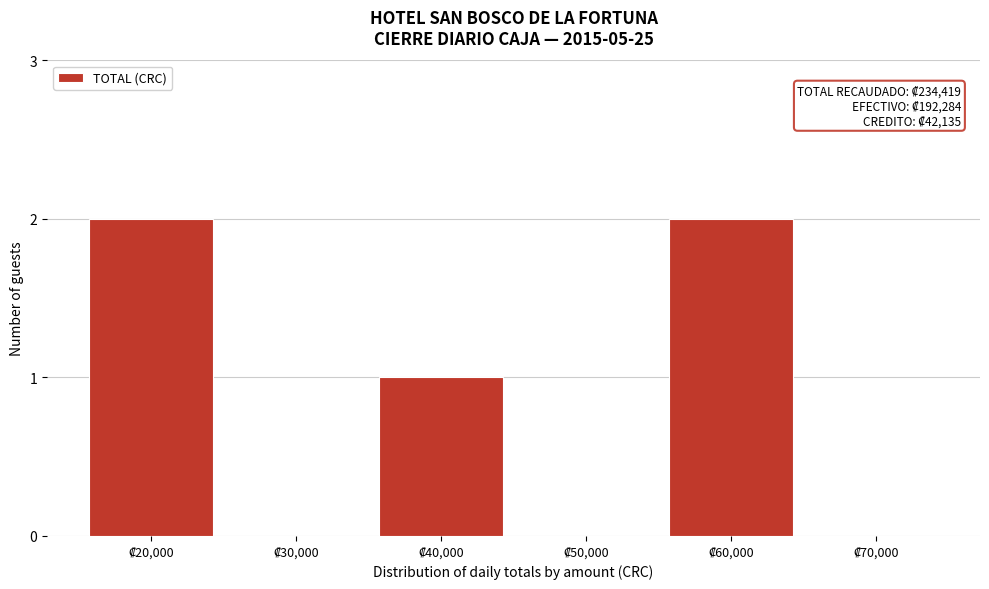

How many series are shown in this chart?

1